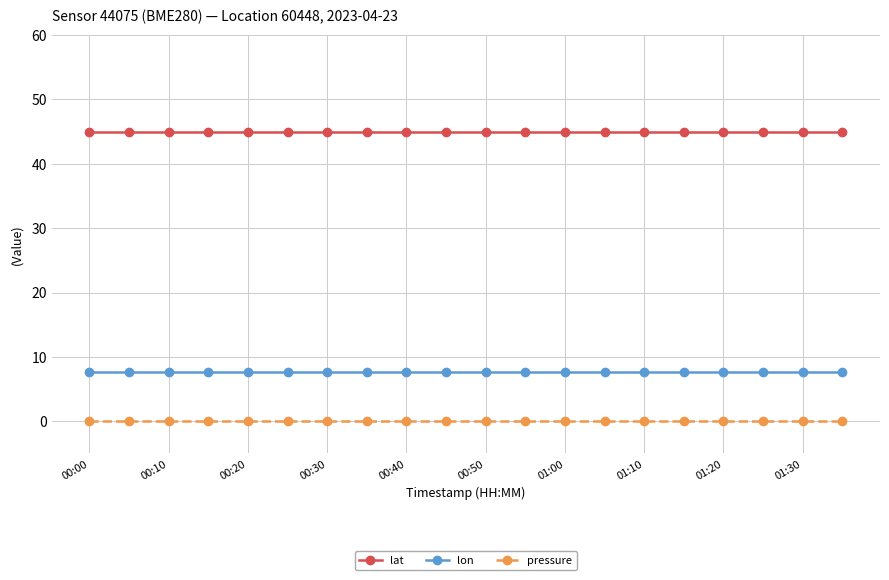

What is the value of the lon point at the 4th from the left?

7.7